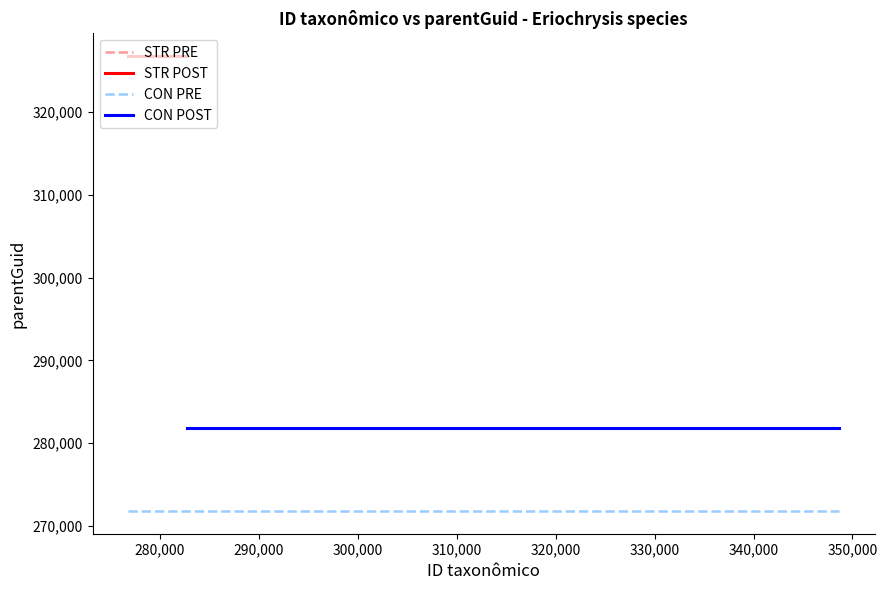

What is the difference between the highest and lowest values at 290,000?

55000